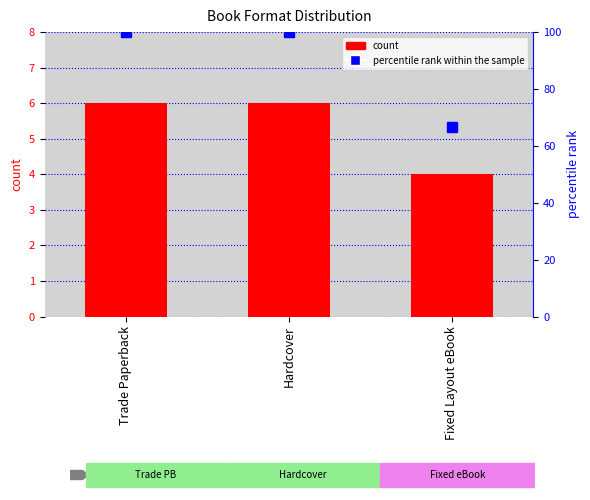

Reading left to right, list all the values displayed in this chart.

count: 6.0	6.0	4.0
percentile rank within the sample: 100.0	100.0	66.7